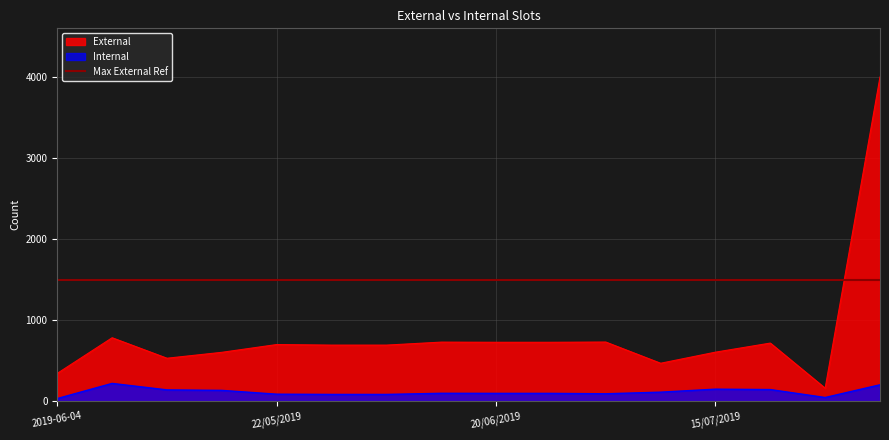

What is the smallest value displayed?

31